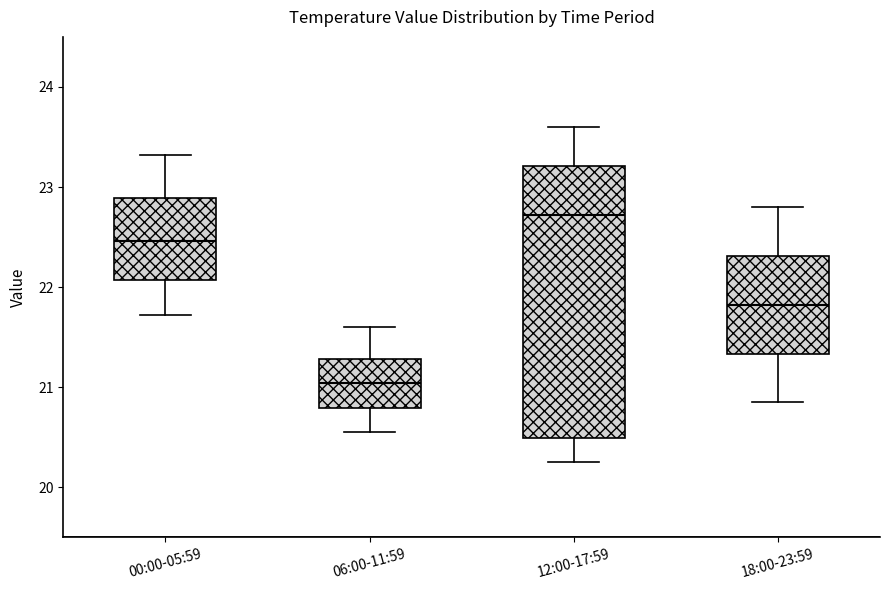

Where is the lower edge of the box for 06:00-11:59 on the y-axis? The values are not printed on the chart, so give them approximately, as read against the axis.

20.8